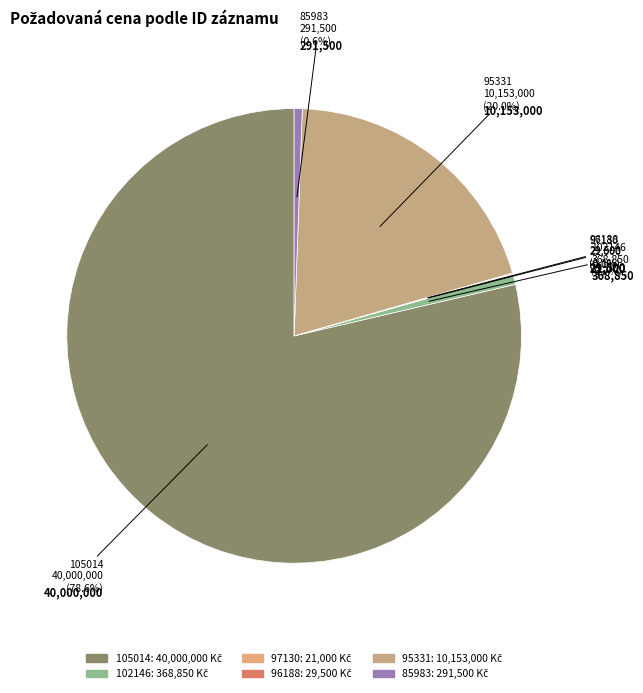

How much of the chart is everything except 95331?

80.0%